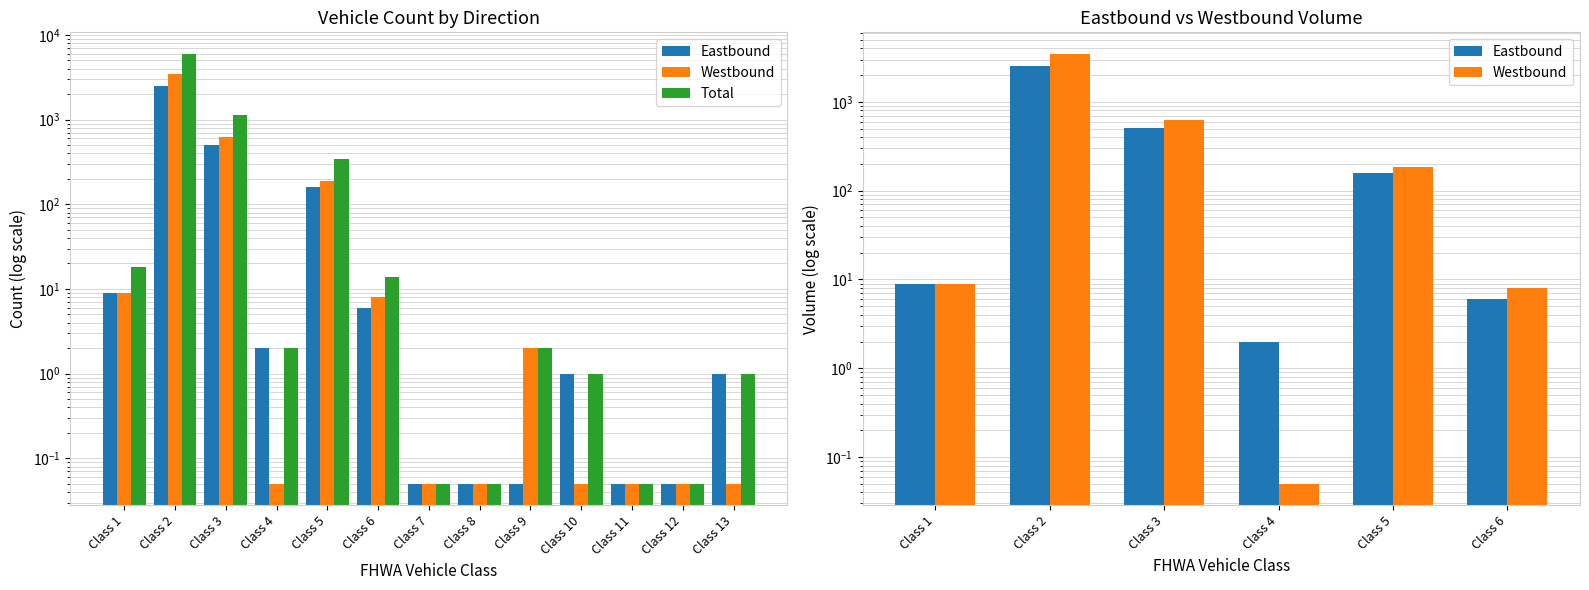

Is the value of Eastbound at Class 4 greater than the value of Total at Class 11?

Yes